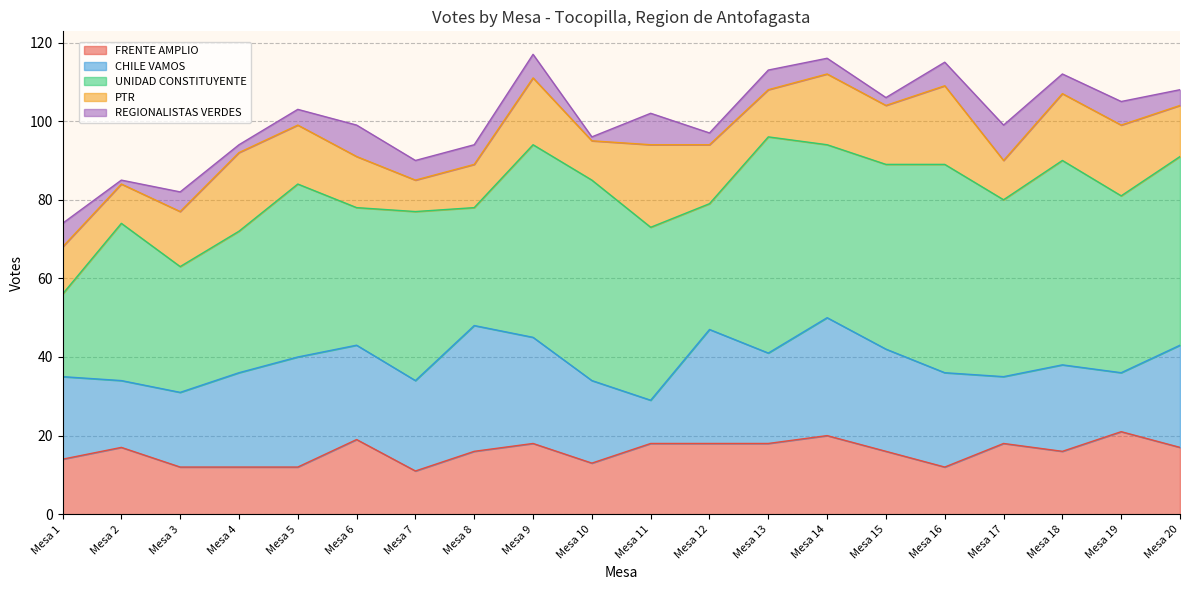

At Mesa 15, list the series in order from largest to smallest.

UNIDAD CONSTITUYENTE, CHILE VAMOS, FRENTE AMPLIO, PTR, REGIONALISTAS VERDES